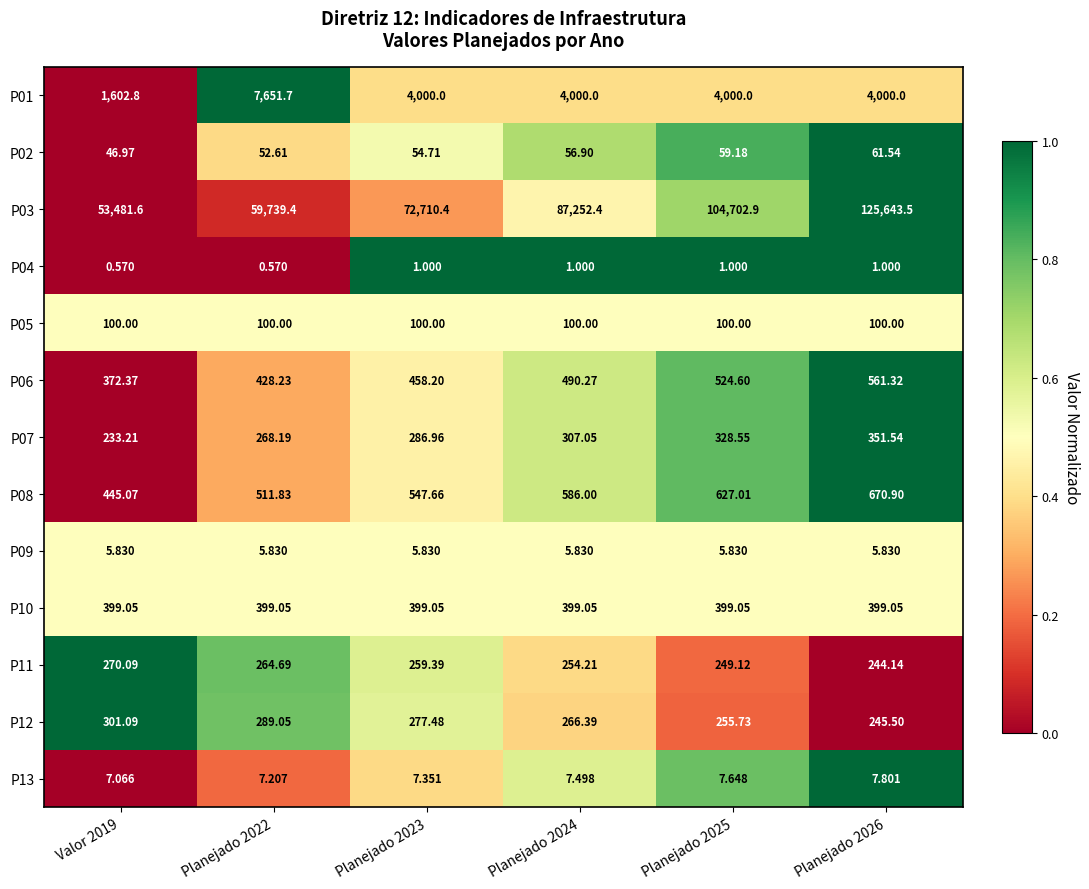

How many distinct data groups are displayed?

13